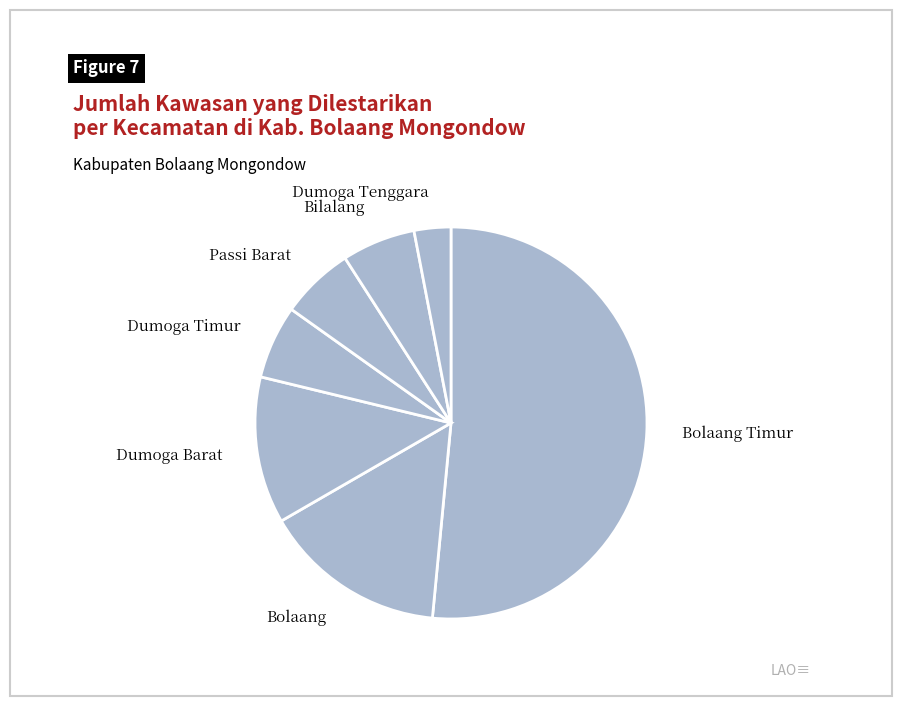

What is the largest slice in the pie chart?

Bolaang Timur